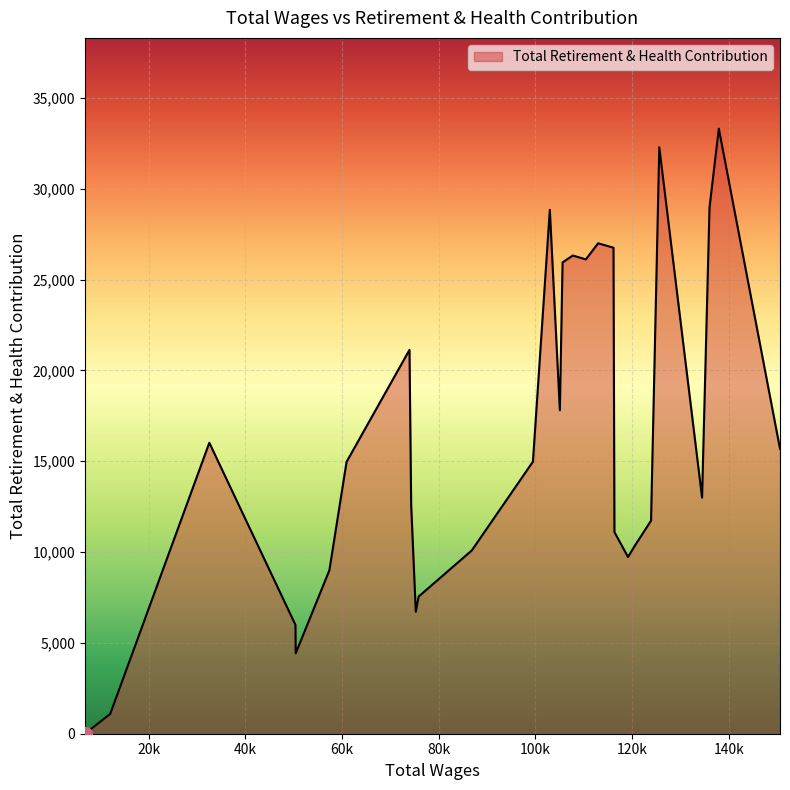

What is the greatest value displayed?

33313